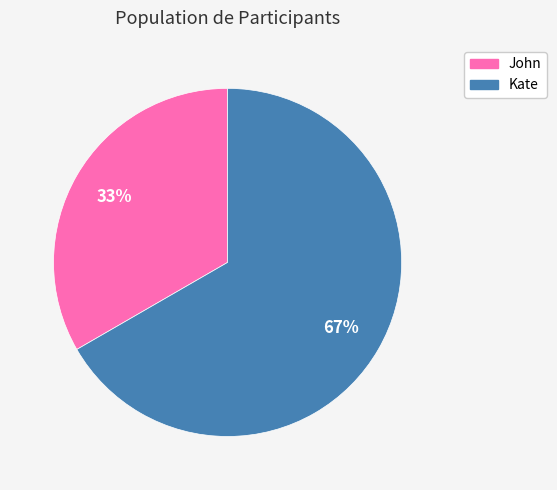

Is there a majority slice in this chart?

Yes